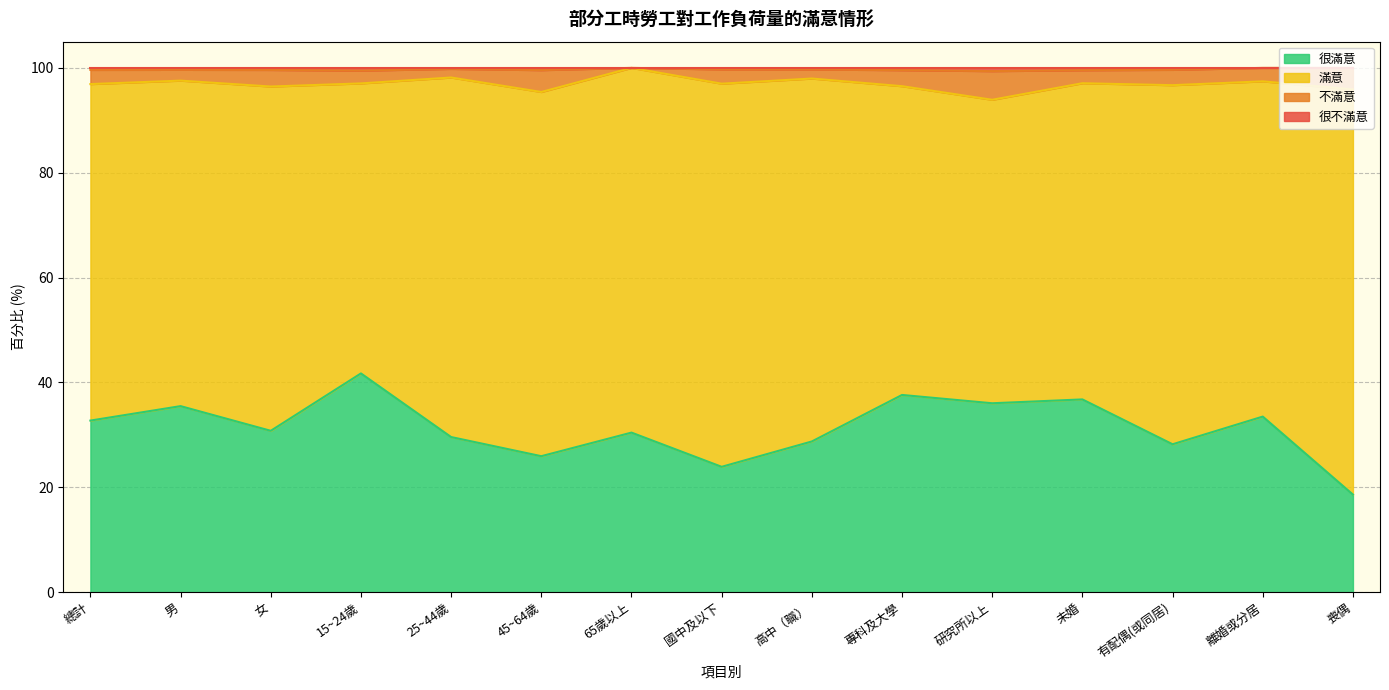

Where is 不滿意 nearest to the value 96?

喪偶